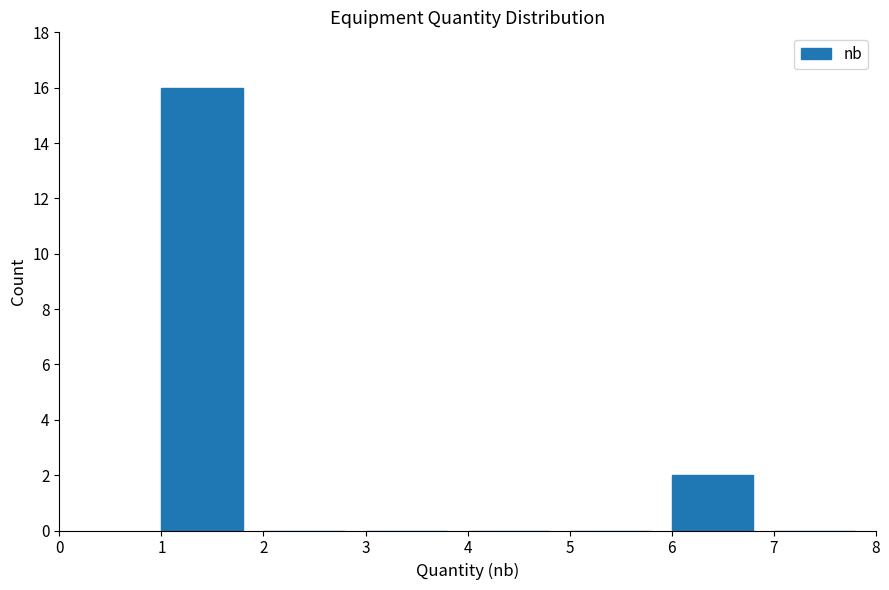

Reading left to right, list every bar in this chart as the range it spans on the x-axis followed by its height. The values are not printed on the chart, so give them approximately, as read against the axis.

1 to 2: 16
2 to 3: 0
3 to 4: 0
4 to 5: 0
5 to 6: 0
6 to 7: 2
7 to 8: 0